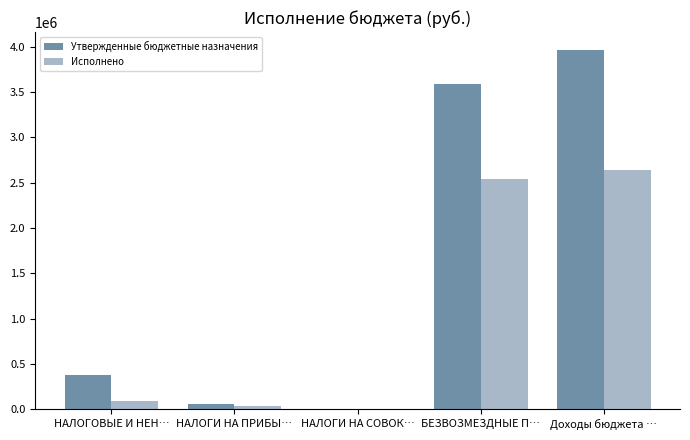

At which category does the chart reach its peak across all series?

Доходы бюджета …